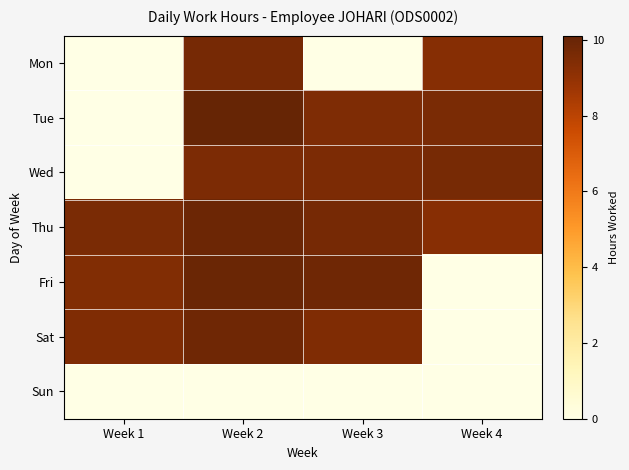

At how many categories does at least one series exceed 7?

4